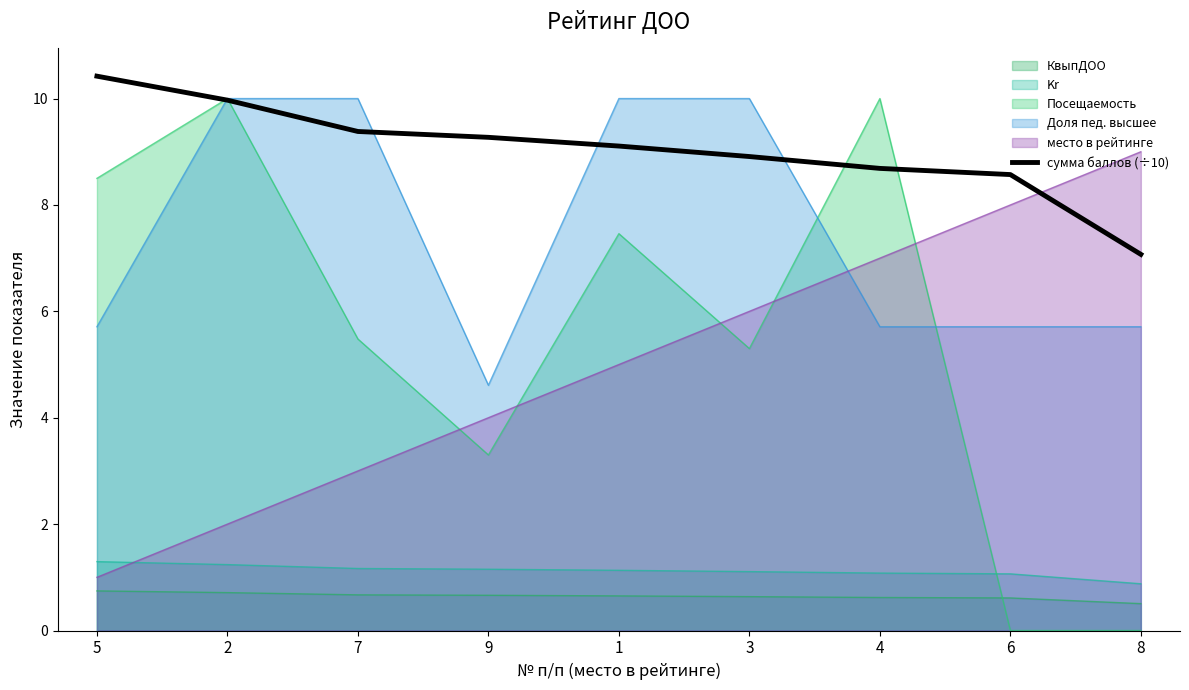

Rank the categories by value from highest to lowest.

5, 2, 7, 9, 1, 3, 4, 6, 8